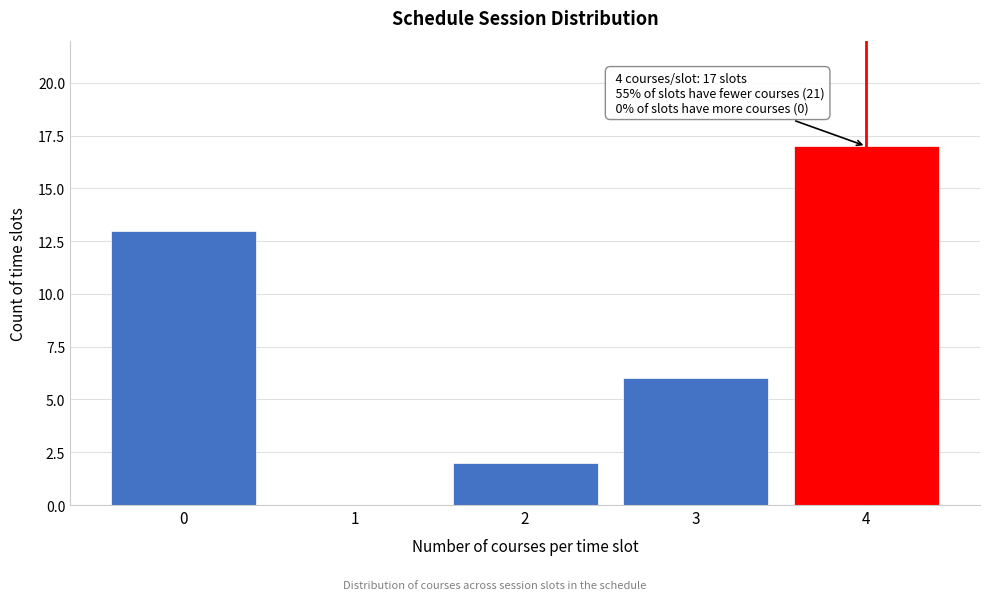

Reading left to right, extract all data points from this chart.

0=13	1=0	2=2	3=6	4=17